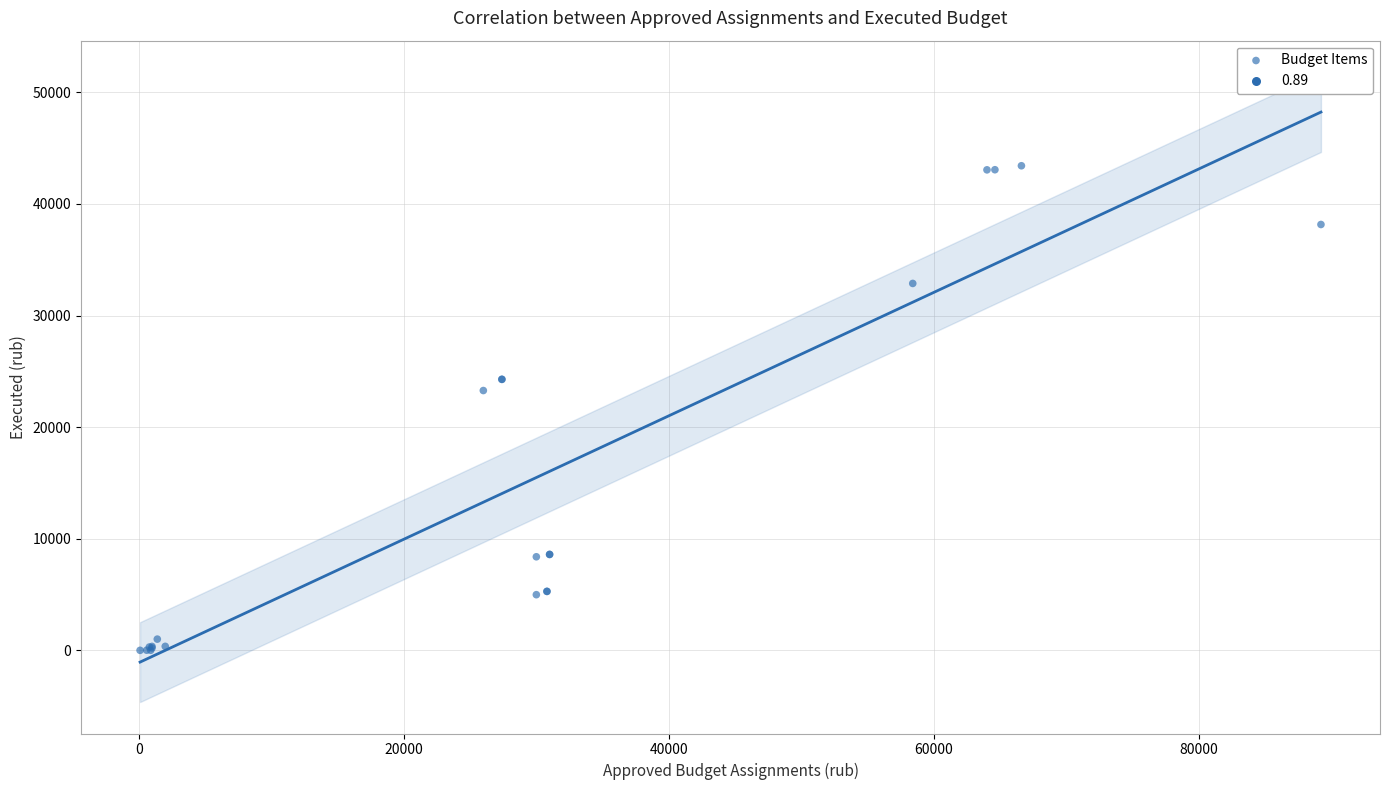

What Y value in the scatter plot is closest to 21712?

23281.0